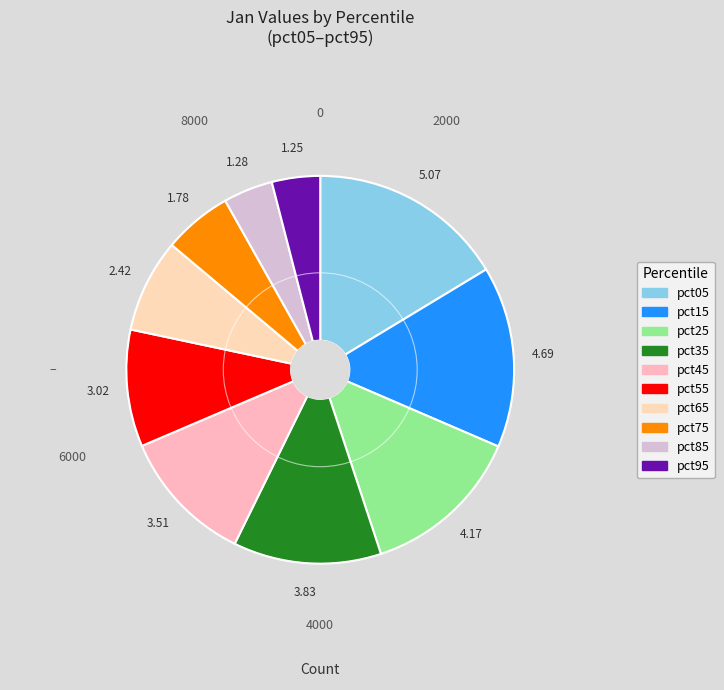

Between pct05 and pct55, which is larger?

pct05